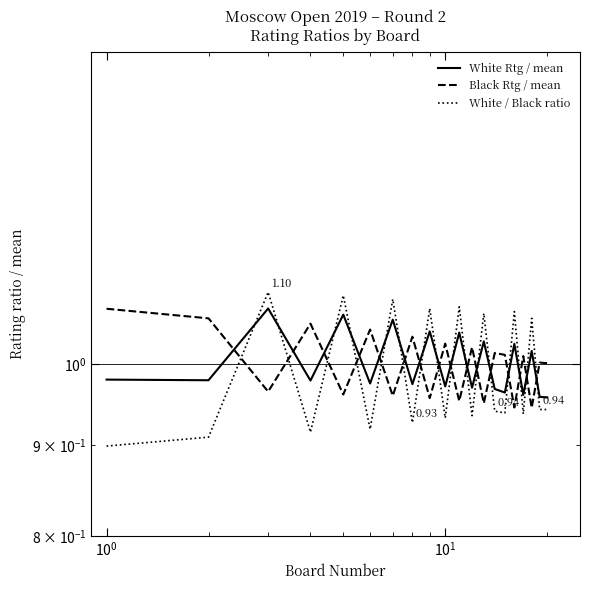

How many lines are shown in the chart?

3